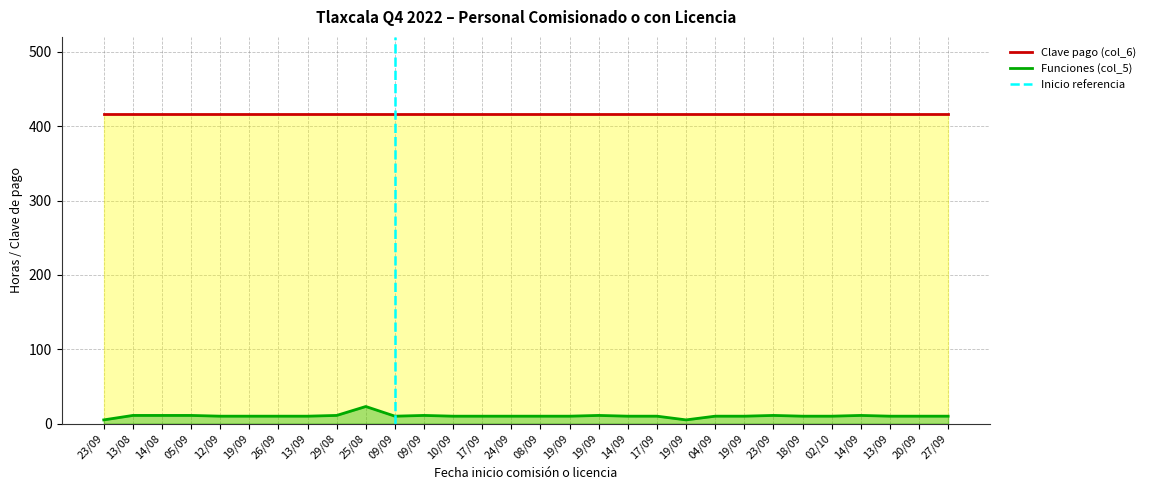

How many points are higher than both their immediate neighbors (excluding endpoints)?

5